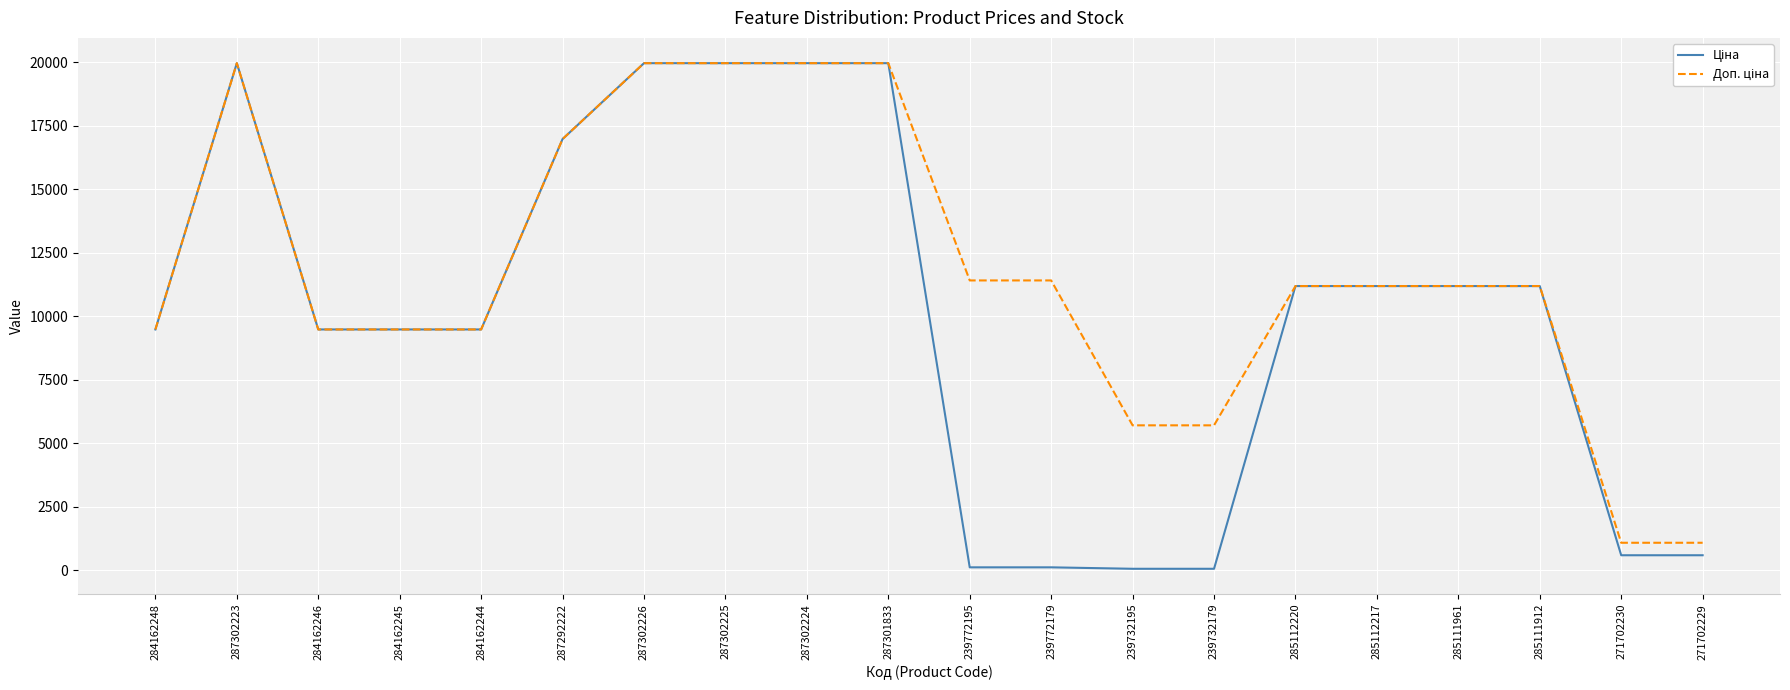

How many lines are shown in the chart?

2